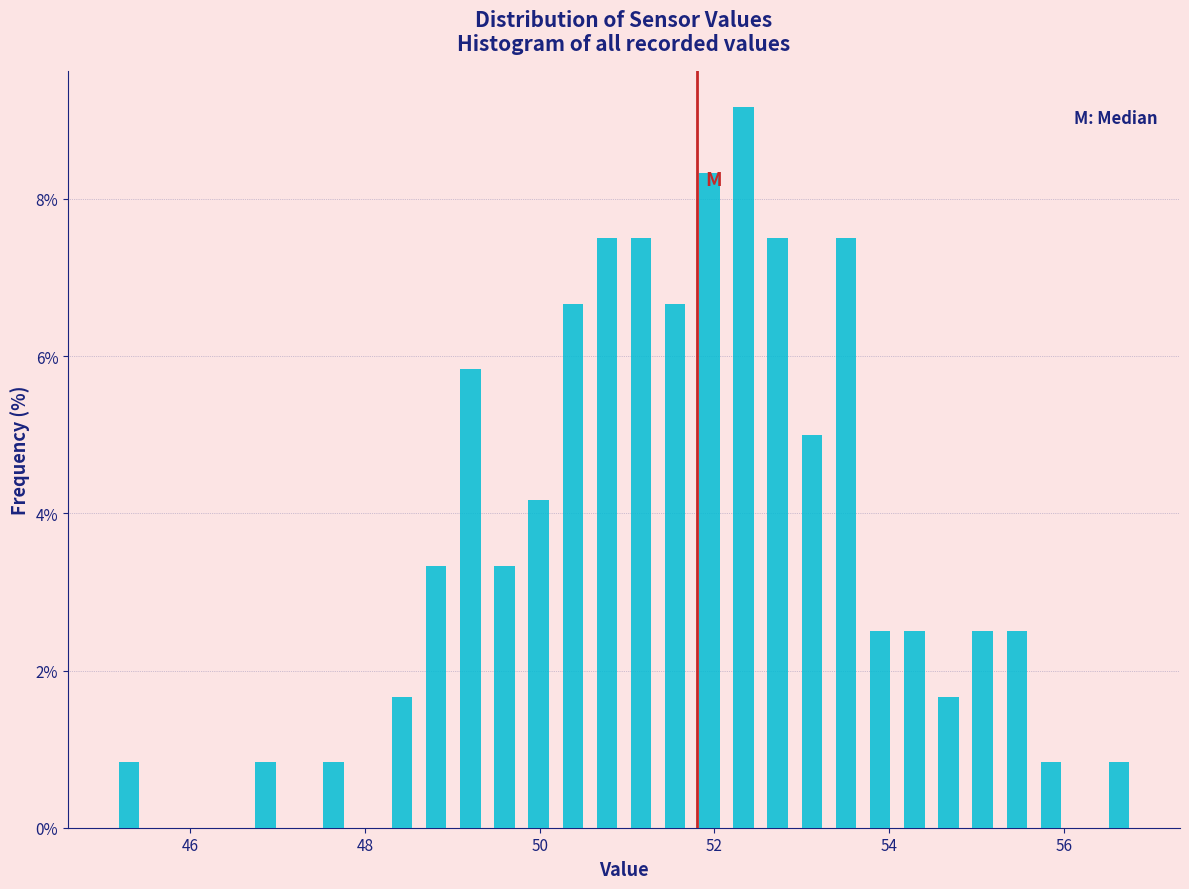

Around what value on the x-axis is the tallest bar? Give the approximate position of its centre, as read against the axis.

52.4